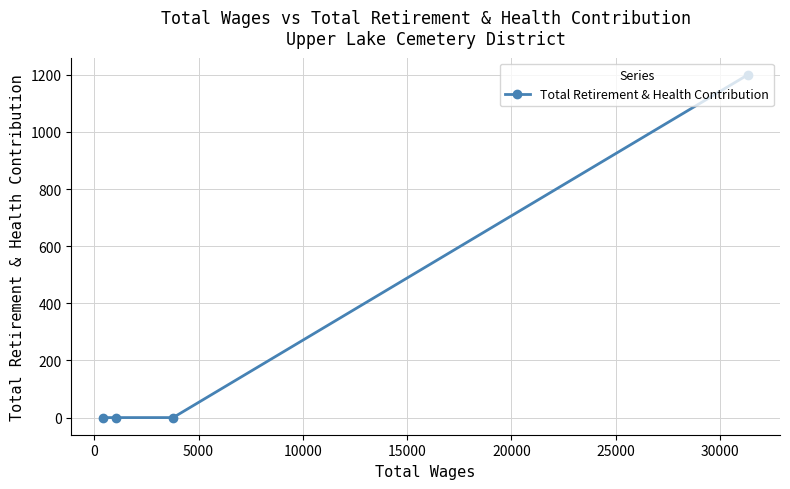

True or false: the data has more than 2 interior local peaks.

False